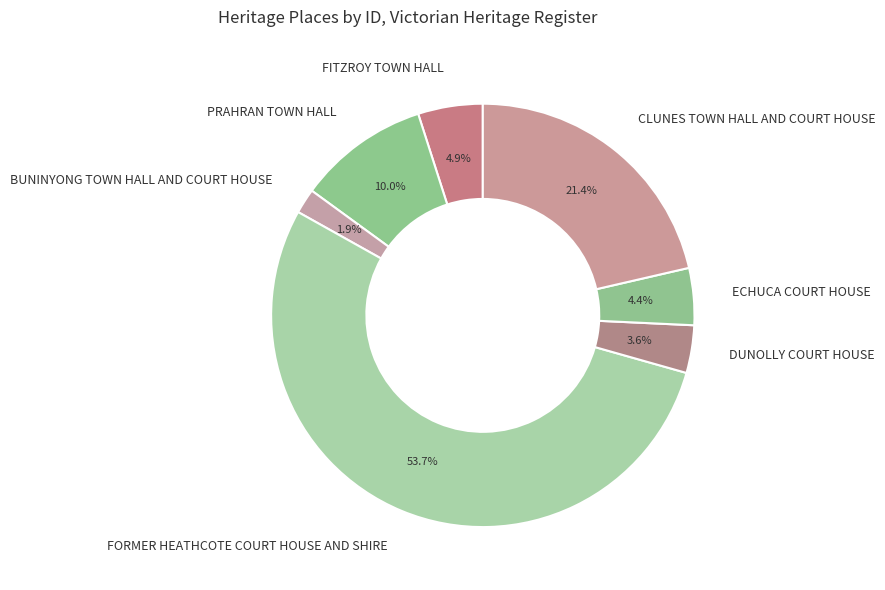

Rank the categories by value from lowest to highest.

BUNINYONG TOWN HALL AND COURT HOUSE, DUNOLLY COURT HOUSE, ECHUCA COURT HOUSE, FITZROY TOWN HALL, PRAHRAN TOWN HALL, CLUNES TOWN HALL AND COURT HOUSE, FORMER HEATHCOTE COURT HOUSE AND SHIRE